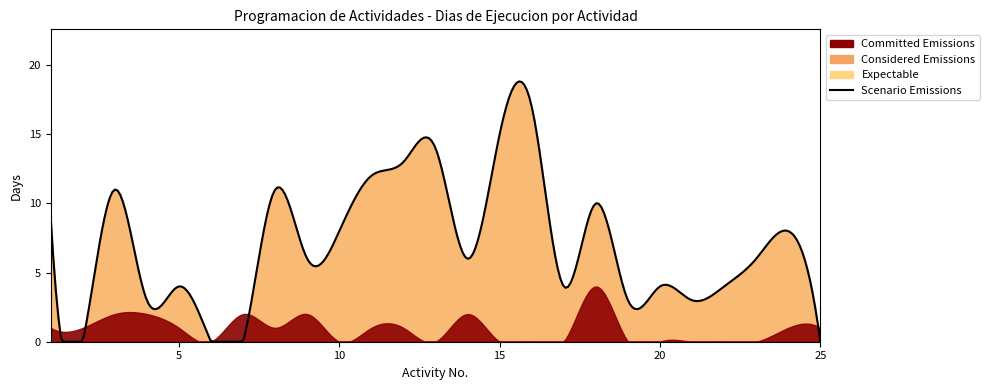

How many times do Committed Emissions and Expectable cross each other?

4